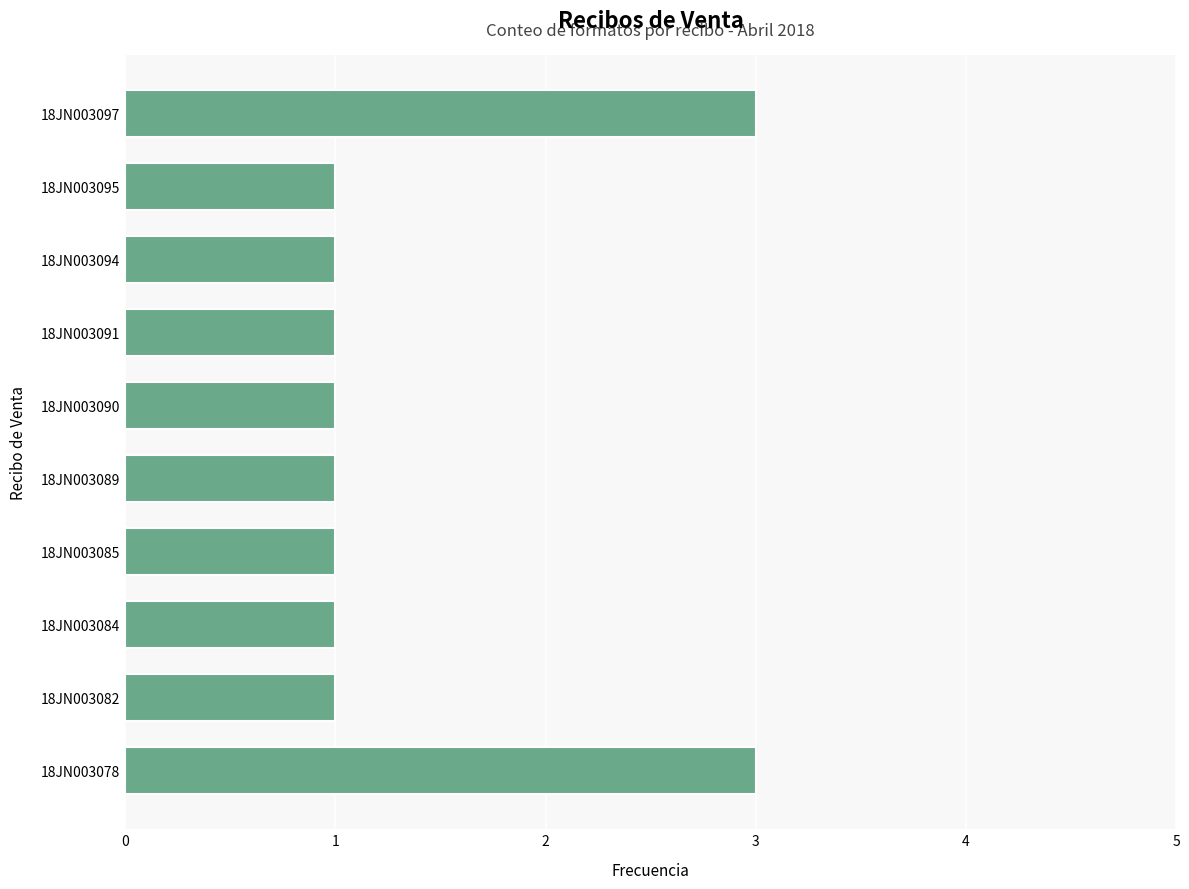

True or false: the data shows 1 at 18JN003091.

True